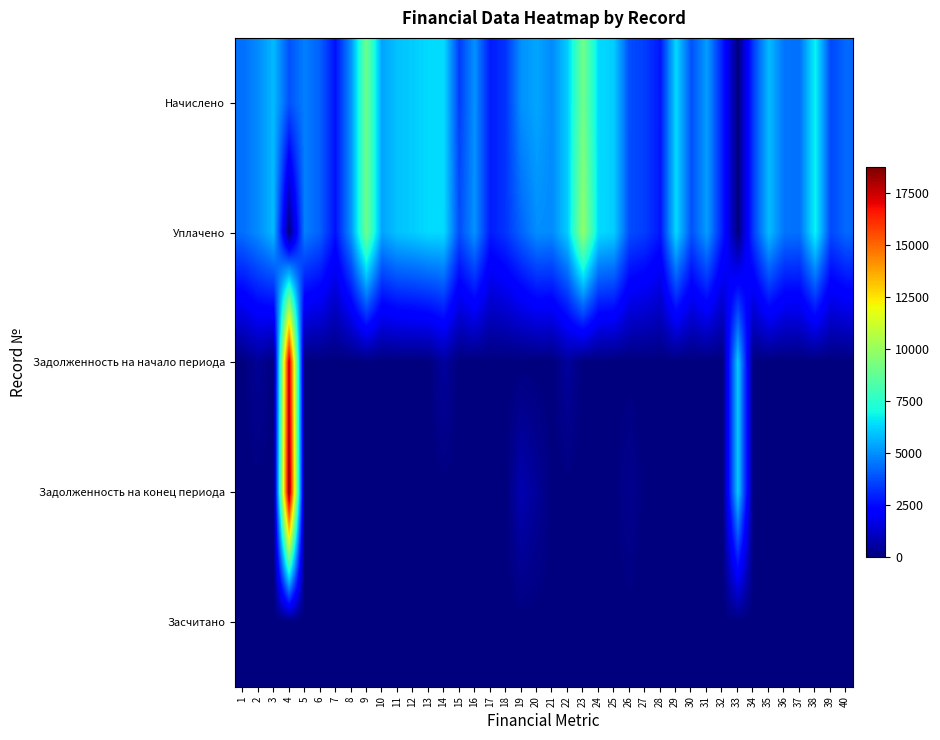

What is the difference between the highest and lowest values at 10?

5355.0